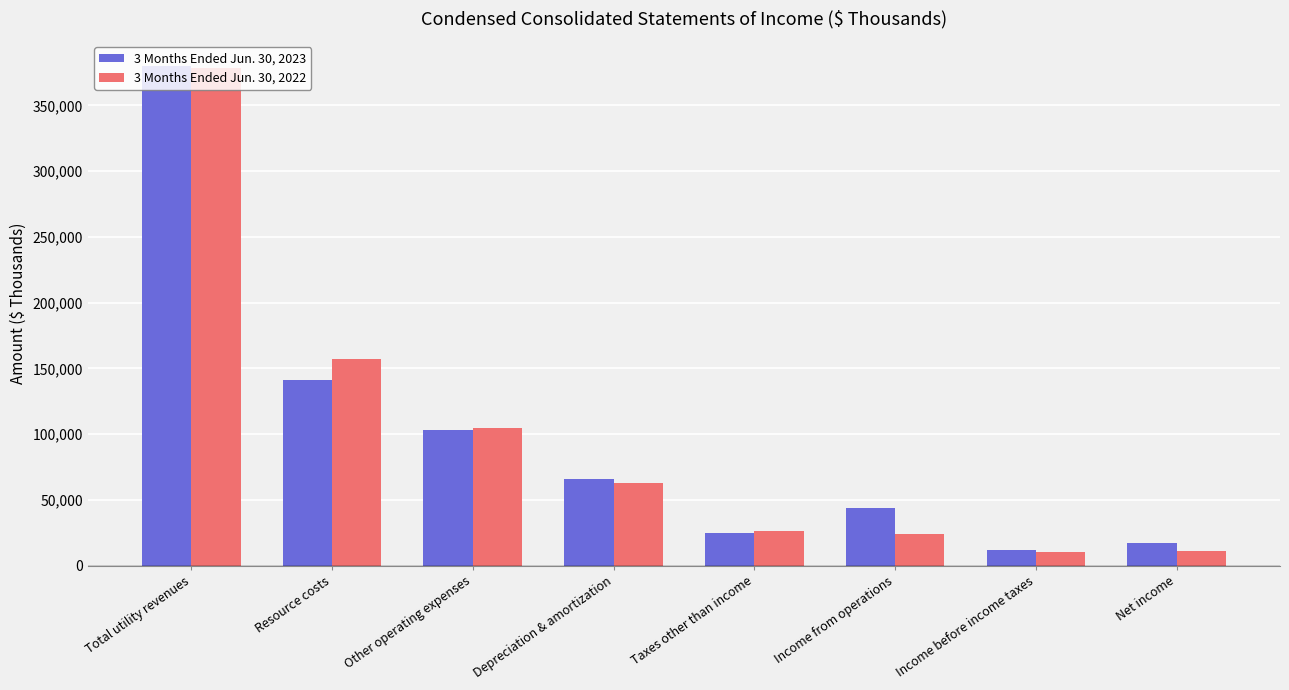

What is the difference between the highest and lowest values at Total utility revenues?

1377